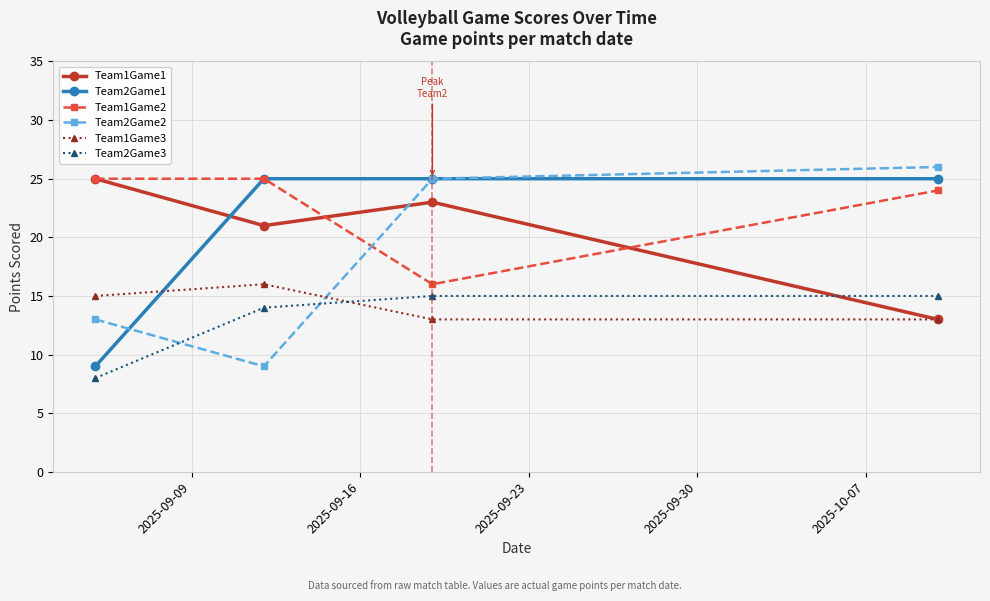

True or false: Team1Game2 and Team1Game3 intersect in this chart.

False